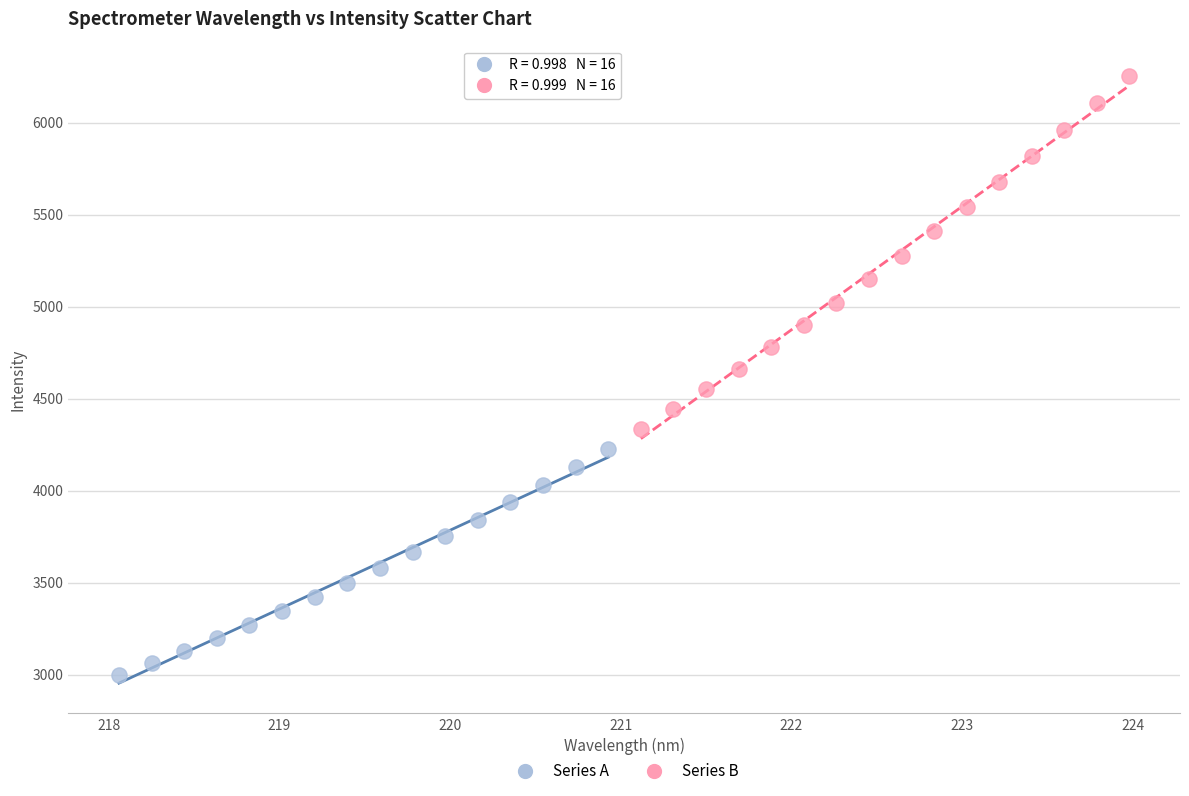

Which series has the largest Y range (max minus min)?

Series B